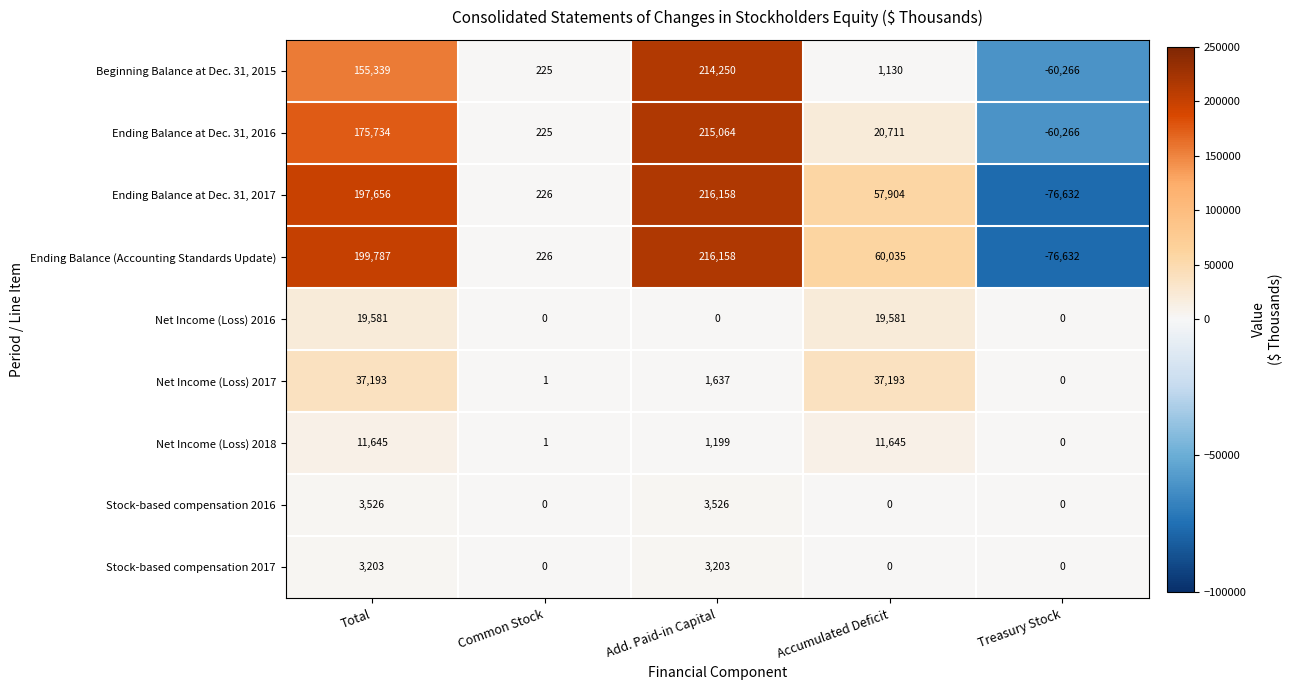

What is the sum of the Beginning Balance at Dec. 31, 2015 values at Treasury Stock and Accumulated Deficit?

-59136